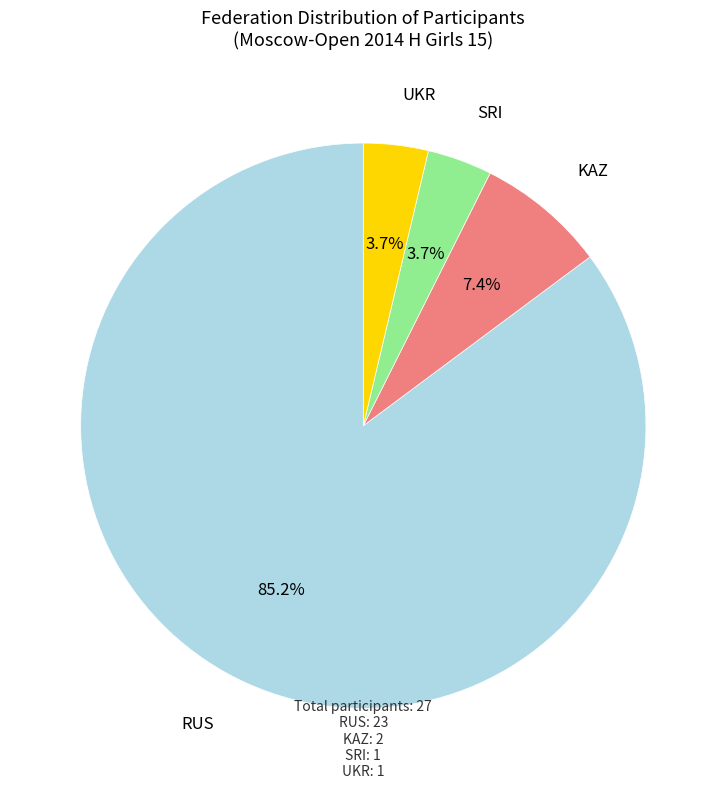

Count the number of slices in the pie.

4